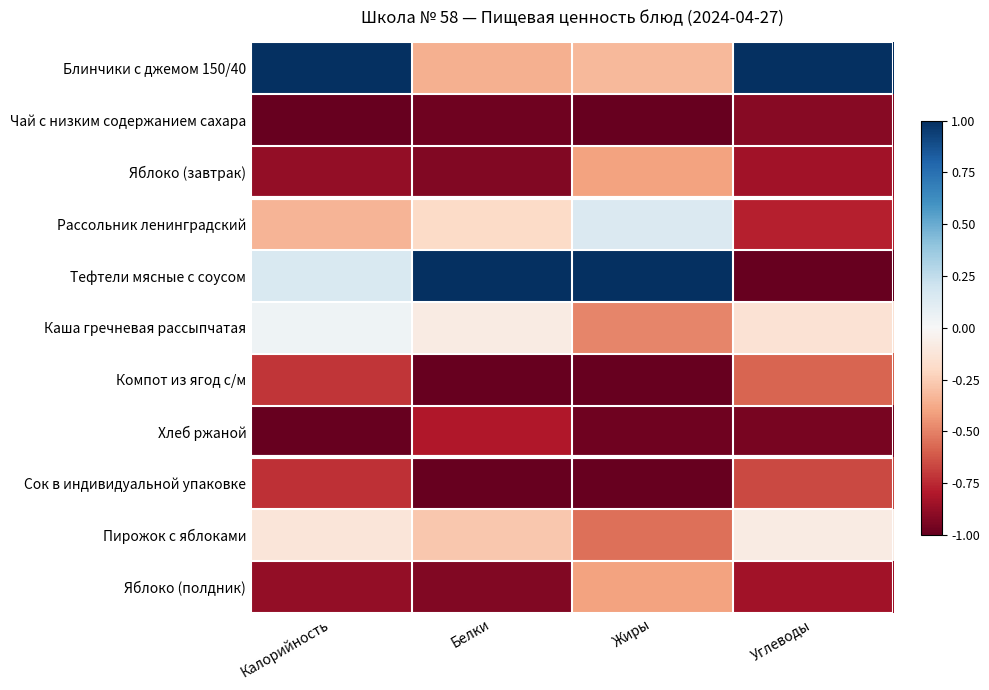

Reading right to left, what are all the values shown in this chart?

Блинчики с джемом 150/40: Углеводы=1.0	Жиры=-0.3	Белки=-0.4	Калорийность=1.0
Чай с низким содержанием сахара: Углеводы=-0.9	Жиры=-1.0	Белки=-1.0	Калорийность=-1.0
Яблоко (завтрак): Углеводы=-0.8	Жиры=-0.4	Белки=-0.9	Калорийность=-0.9
Рассольник ленинградский: Углеводы=-0.8	Жиры=0.1	Белки=-0.2	Калорийность=-0.3
Тефтели мясные с соусом: Углеводы=-1.0	Жиры=1.0	Белки=1.0	Калорийность=0.2
Каша гречневая рассыпчатая: Углеводы=-0.1	Жиры=-0.5	Белки=-0.1	Калорийность=0.0
Компот из ягод с/м: Углеводы=-0.6	Жиры=-1.0	Белки=-1.0	Калорийность=-0.7
Хлеб ржаной: Углеводы=-0.9	Жиры=-1.0	Белки=-0.8	Калорийность=-1.0
Сок в индивидуальной упаковке: Углеводы=-0.7	Жиры=-1.0	Белки=-1.0	Калорийность=-0.7
Пирожок с яблоками: Углеводы=-0.1	Жиры=-0.5	Белки=-0.3	Калорийность=-0.1
Яблоко (полдник): Углеводы=-0.8	Жиры=-0.4	Белки=-0.9	Калорийность=-0.9